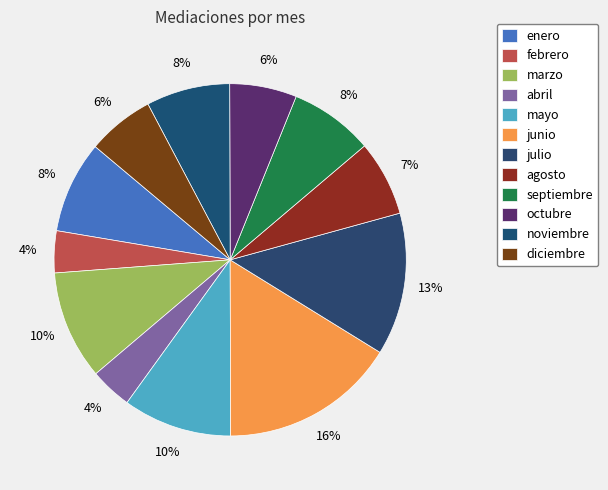

To the nearest percent, what is the difference between the largest and smallest slice percentages?

12%